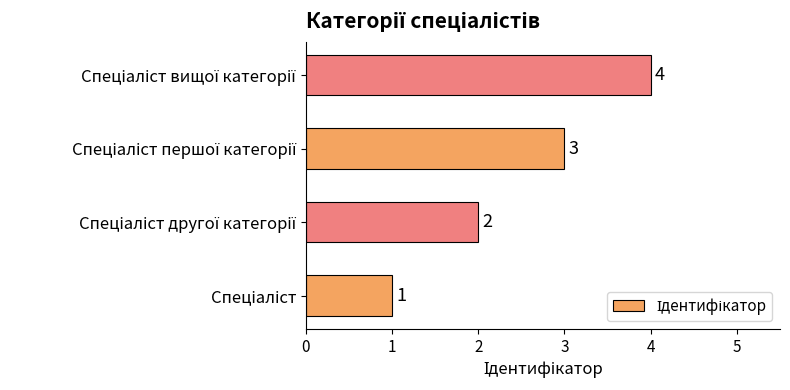

What is the greatest value displayed?

4